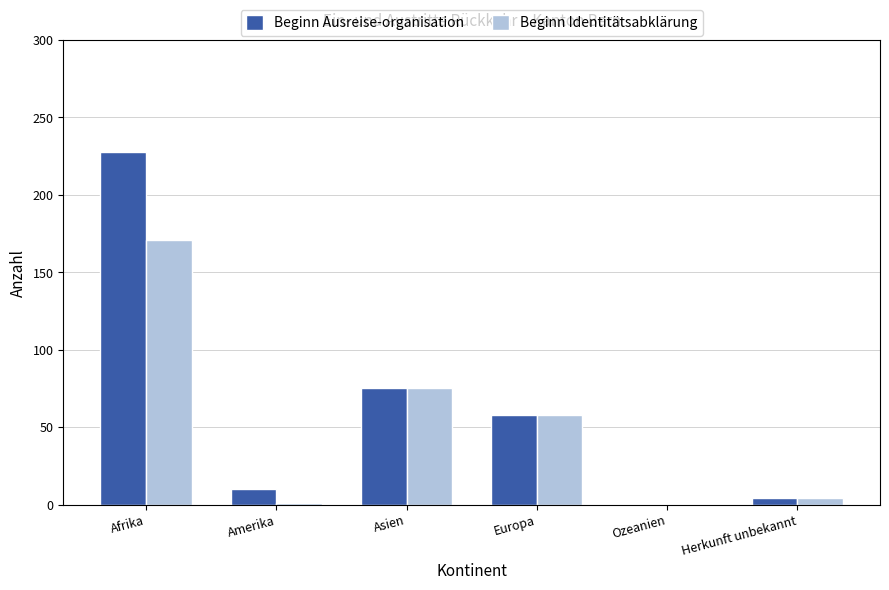

At which label does Beginn Ausreise-organisation first exceed 58?

Afrika